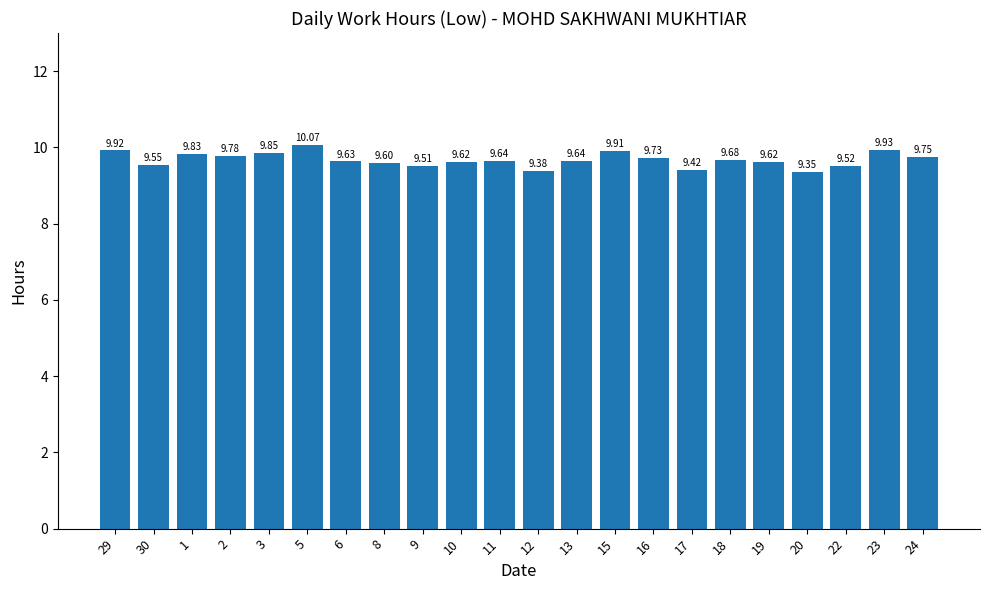

At which label is the value closest to 9?

20